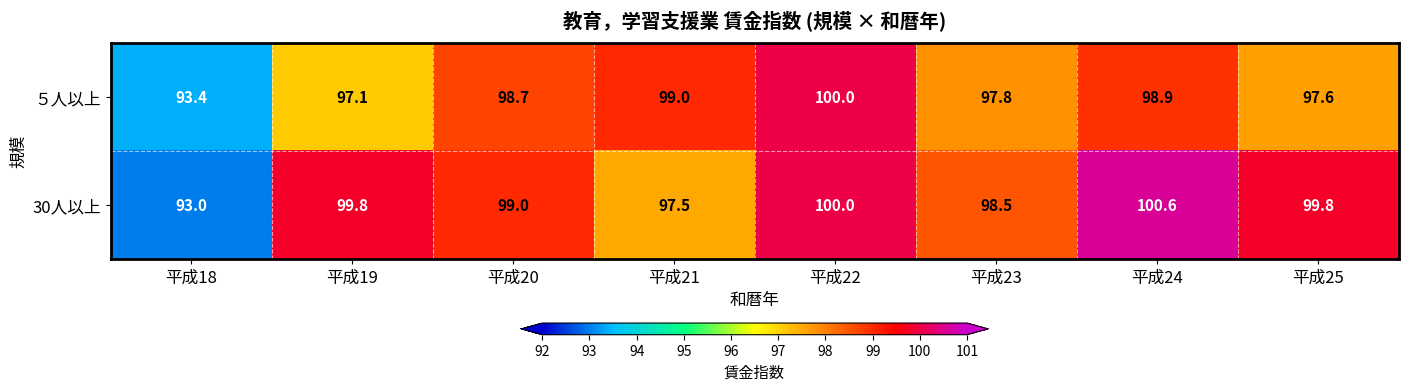

How many data points in ５人以上 are above 98?

4